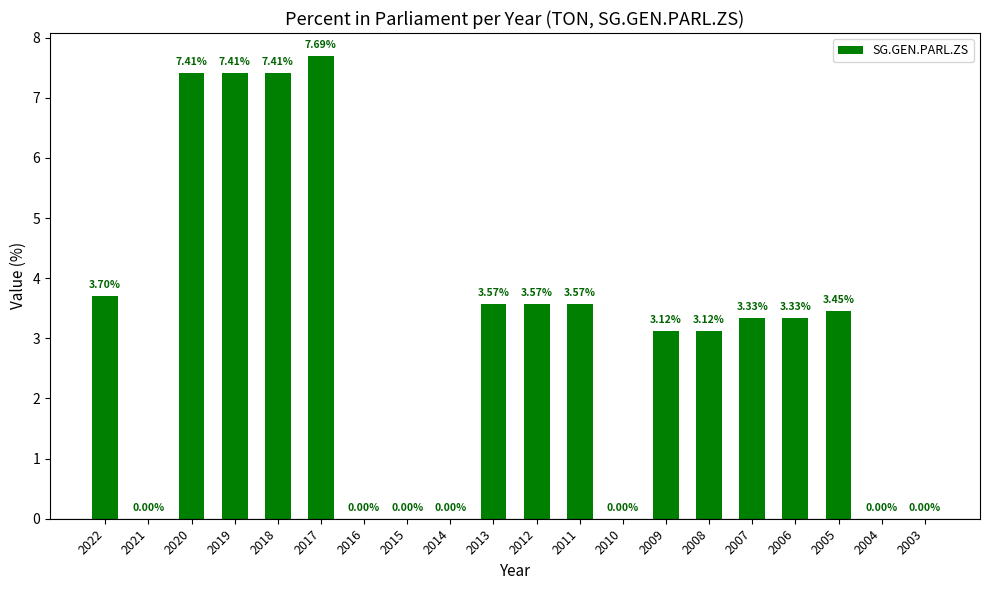

Are the bars grouped side by side (vs. stacked)?

No